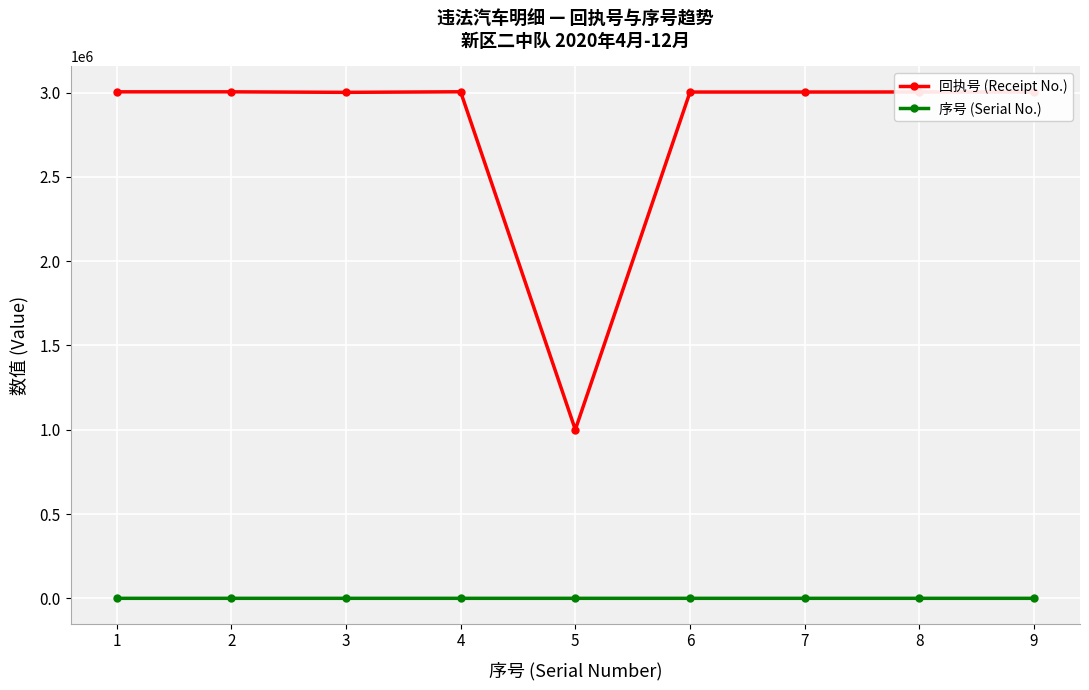

What is the highest value of the 回执号 (Receipt No.) series?

3004645